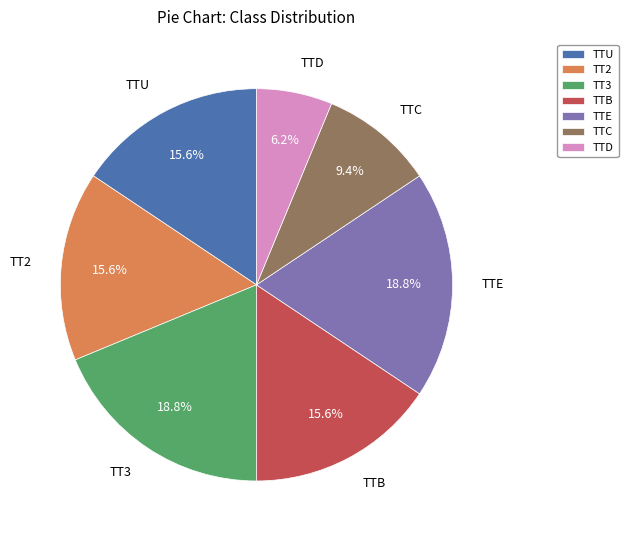

Is TT3 the majority of the pie?

No